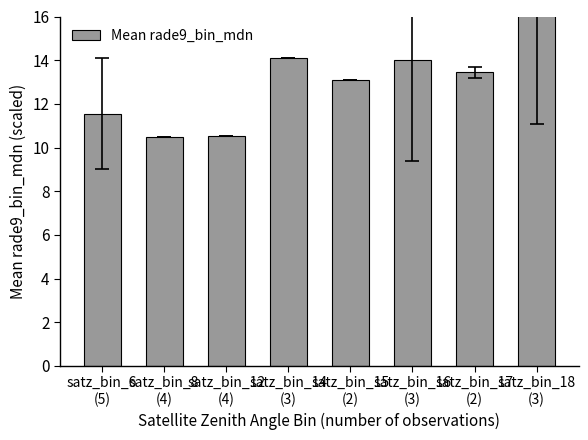

Read the value at satz_bin_8
(4).

10.5